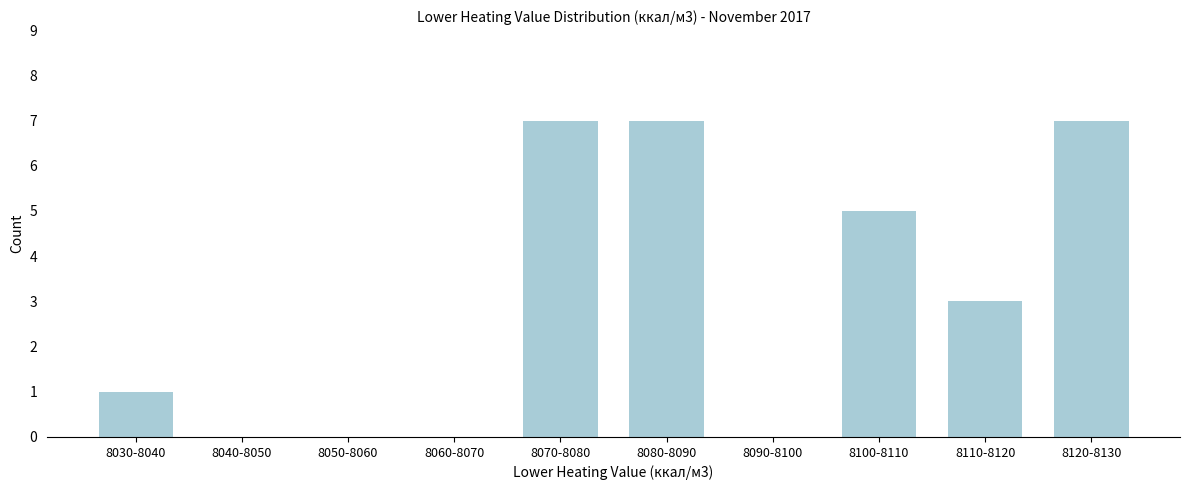

Reading left to right, list all the values displayed in this chart.

8030-8040=1	8040-8050=0	8050-8060=0	8060-8070=0	8070-8080=7	8080-8090=7	8090-8100=0	8100-8110=5	8110-8120=3	8120-8130=7